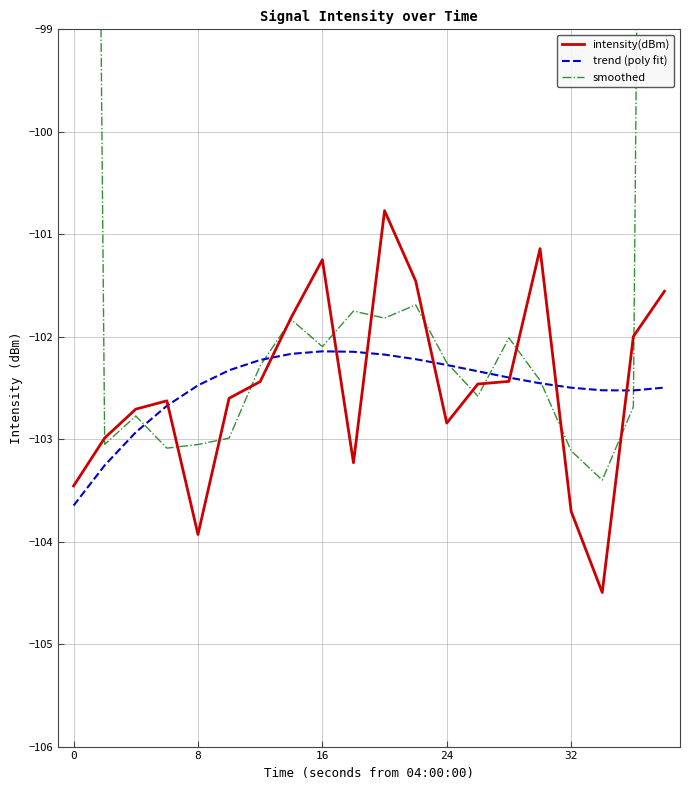

What is the maximum value for intensity(dBm)?

-100.8